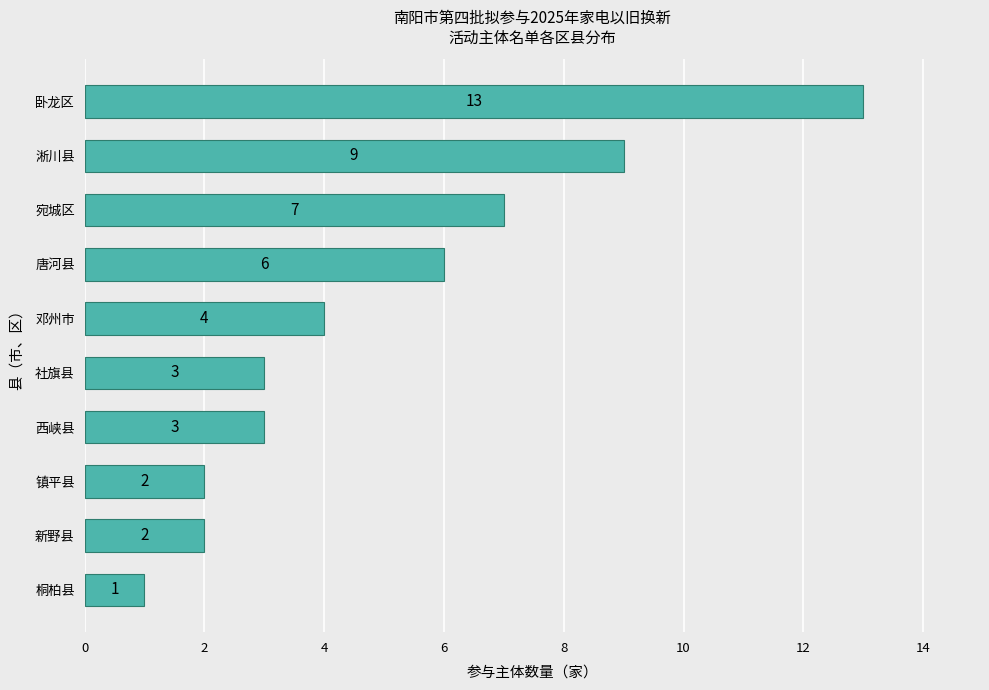

The chart shows a value of 2 at 桐柏县. True or false?

False